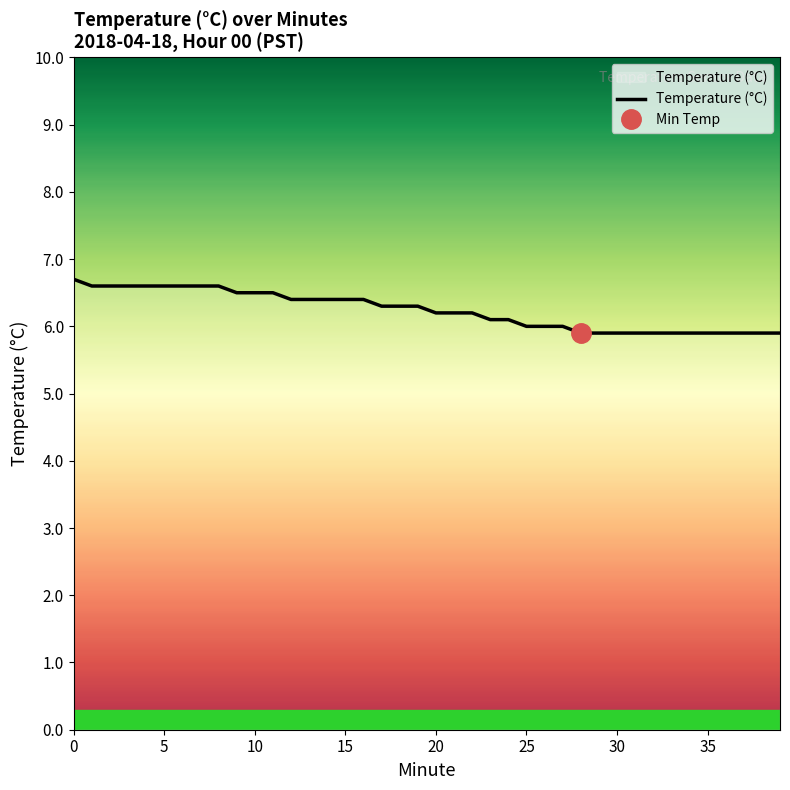

What is the sum of the values at 20 and 28?

12.1